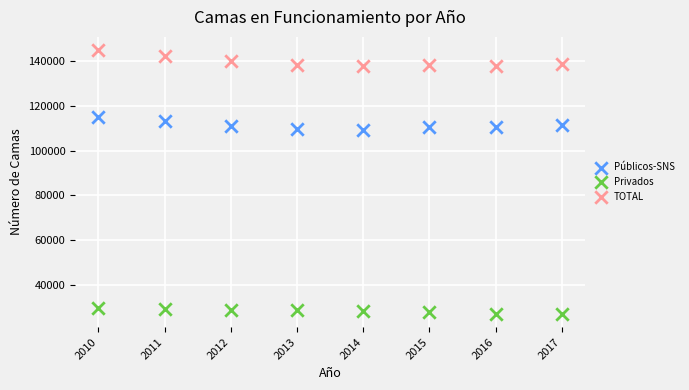

What are all the series names shown in the legend?

Públicos-SNS, Privados, TOTAL